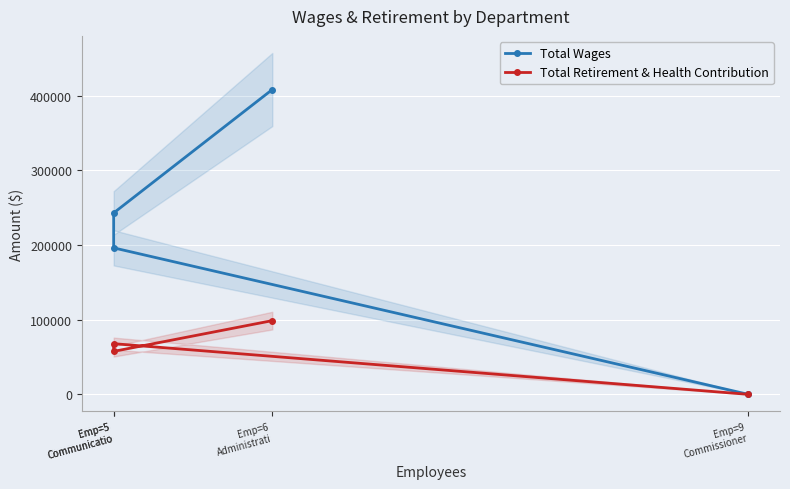

The value of Total Wages at Emp=5
Communicatio is 398875. True or false?

False